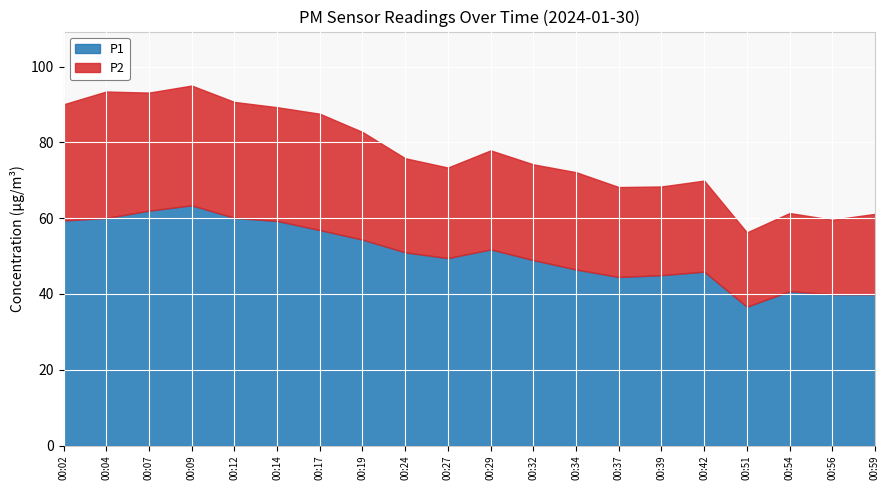

True or false: P2 and P1 intersect in this chart.

False